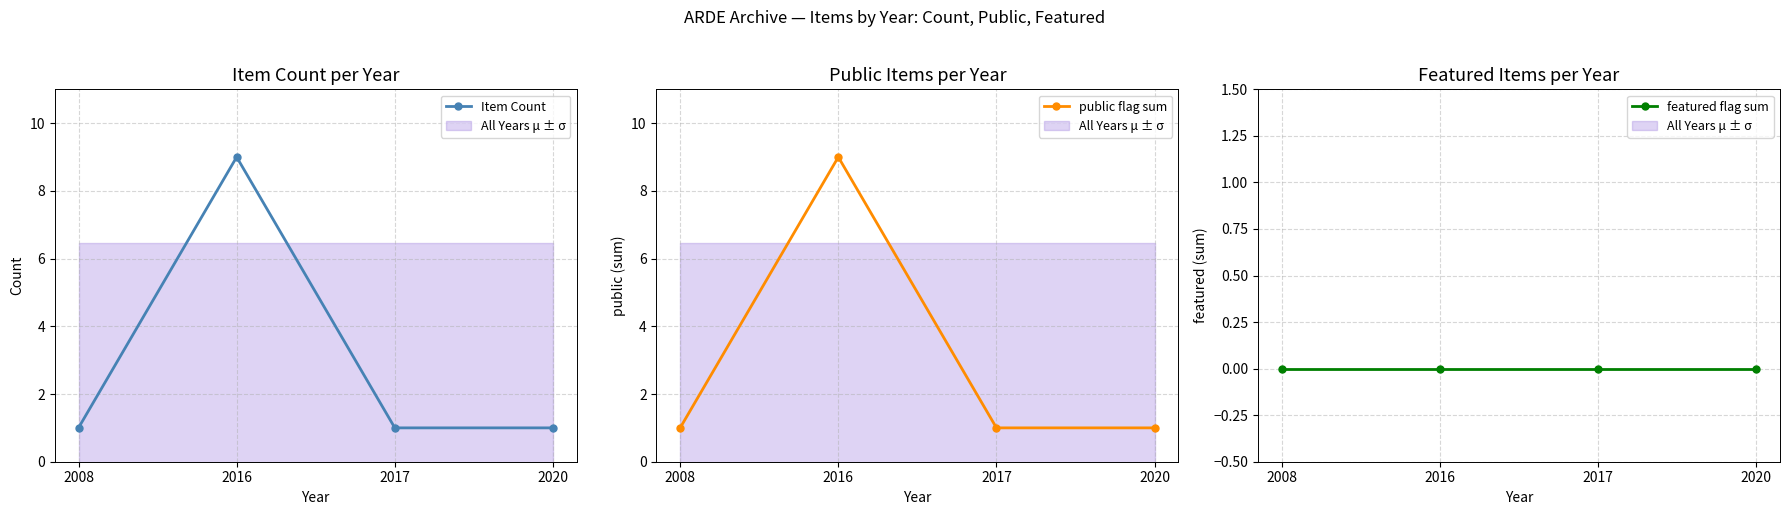

Is it true that featured flag sum equals 0 at 2020?

True